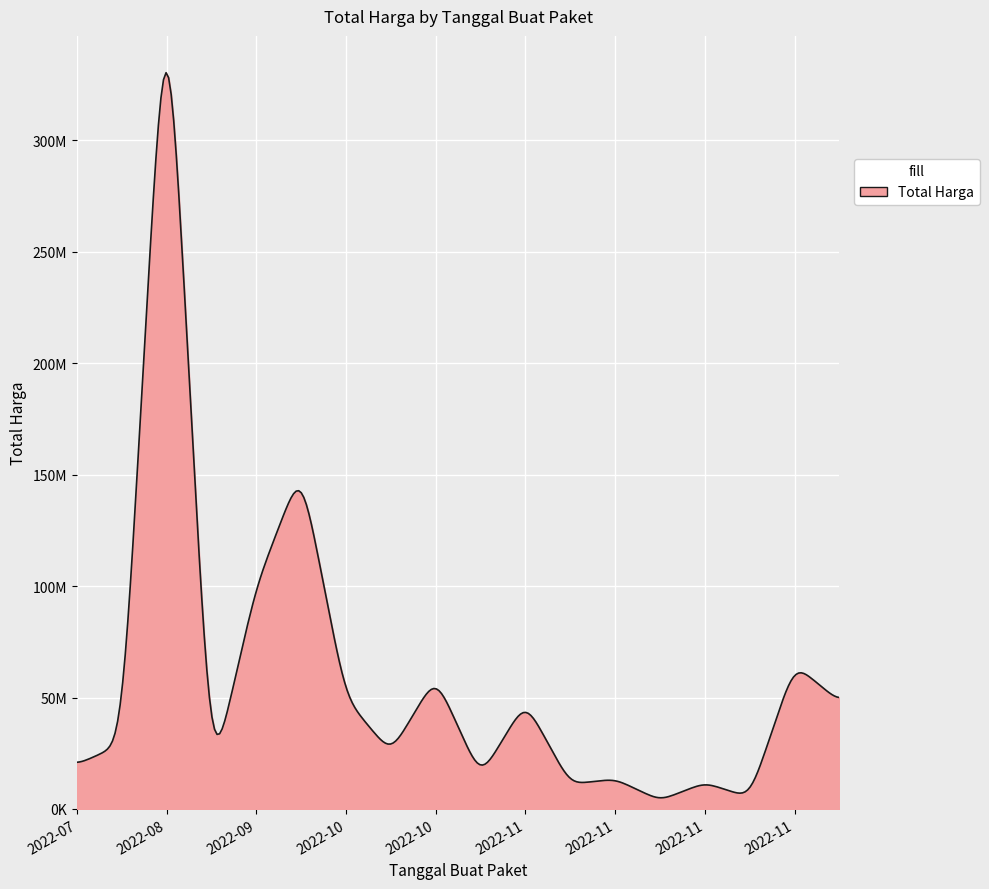

Reading right to left, extract all data points from this chart.

65000000	11100000	59375000	100000000	48140000	5093000	11800000	3825000	13442000	48140000	14400000	25200000	49478000	152477000	12000000	379075000	29000000	19950000